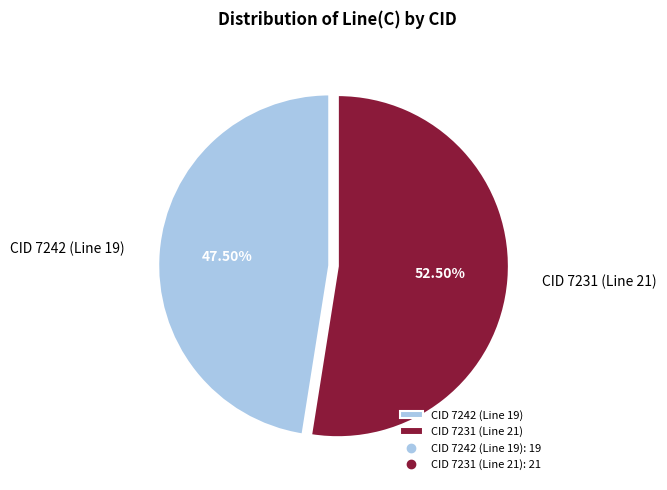

Rank the categories by value from lowest to highest.

CID 7242 (Line 19), CID 7231 (Line 21)